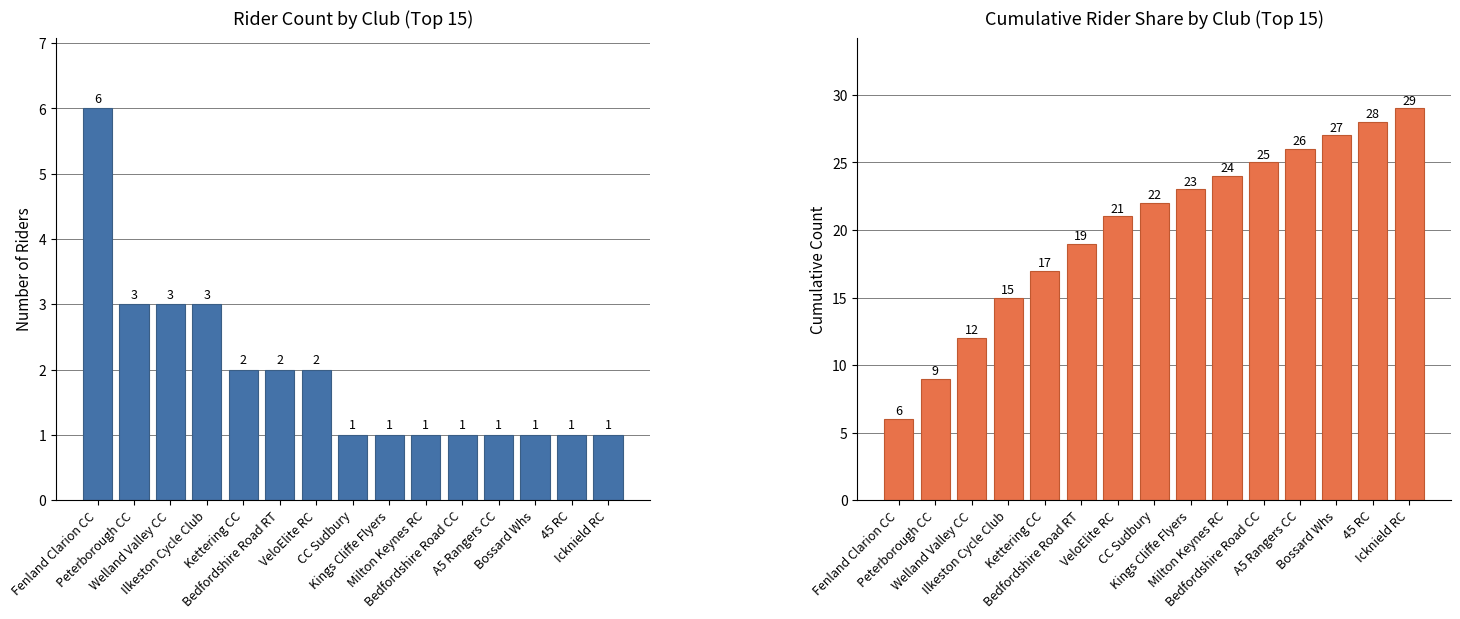

Reading left to right, list all the values displayed in this chart.

Count per Club: 6	3	3	3	2	2	2	1	1	1	1	1	1	1	1
Cumulative Count: 6	9	12	15	17	19	21	22	23	24	25	26	27	28	29